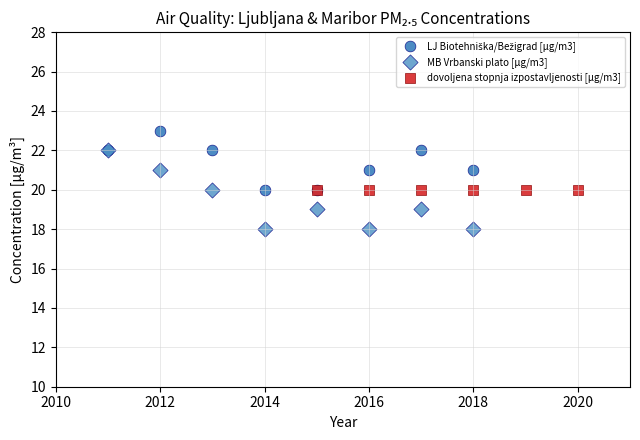

Which series reaches the minimum Y coordinate?

MB Vrbanski plato [µg/m3]